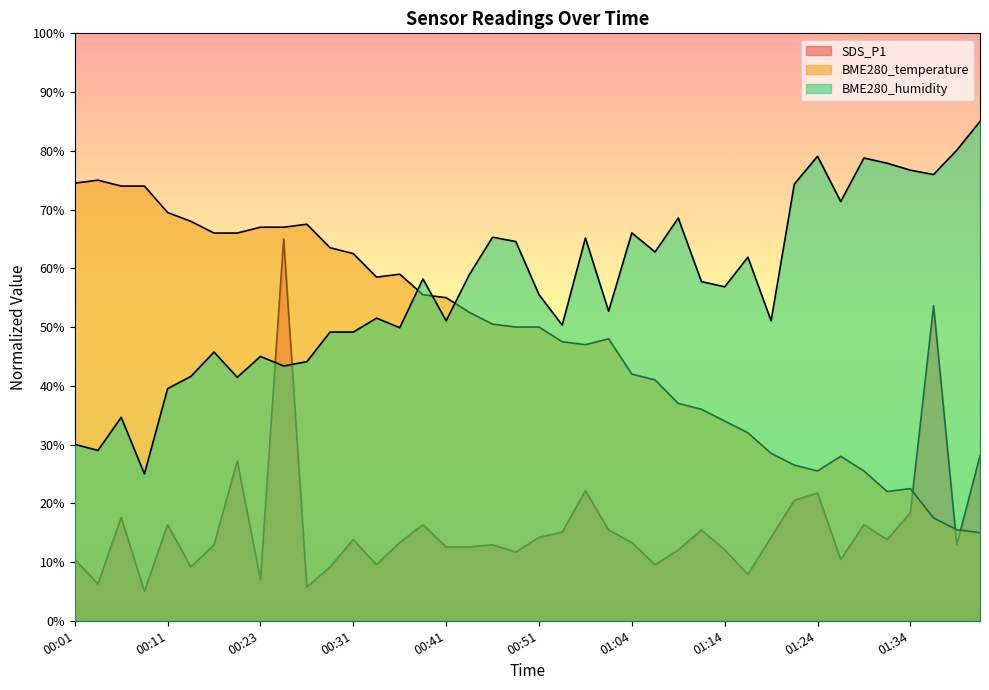

What is the difference between the maximum and minimum values in the BME280_temperature series?

60.0